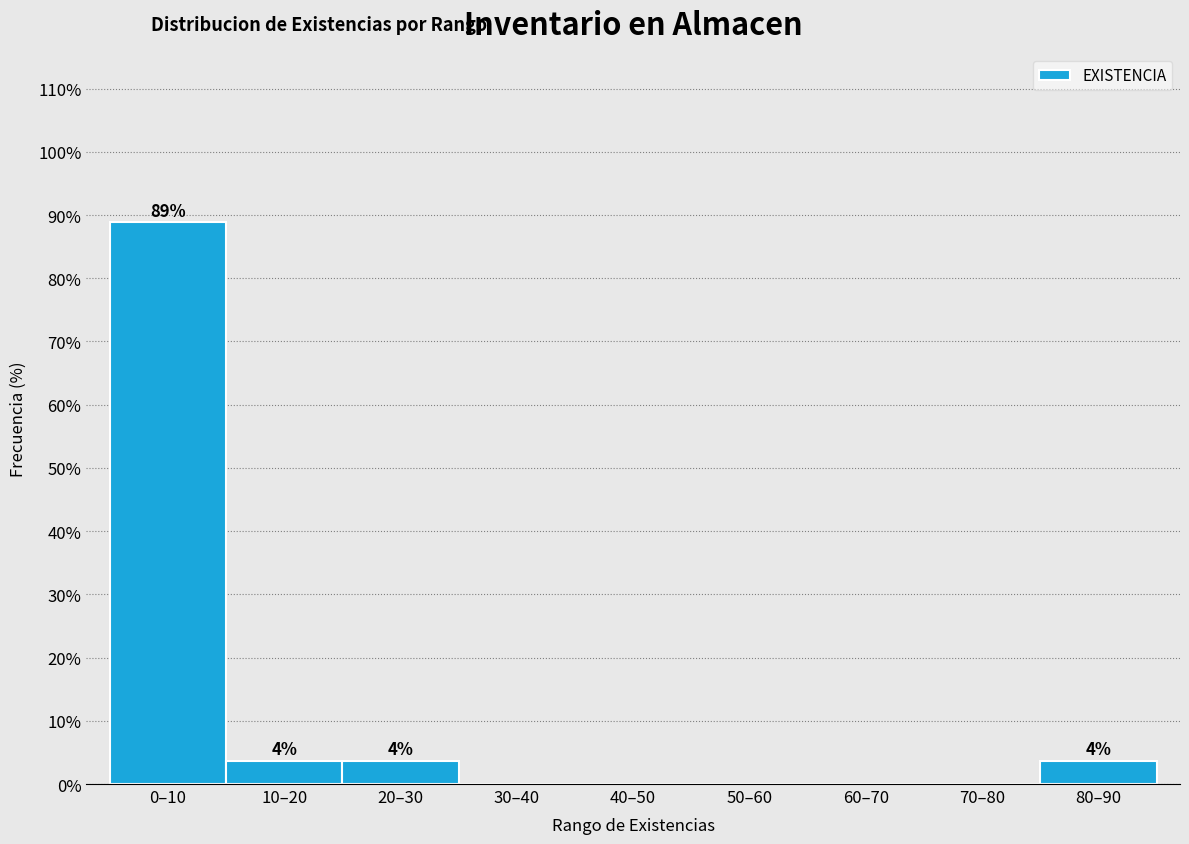

Reading right to left, what are all the values shown in this chart?

80–90=3.7	70–80=0.0	60–70=0.0	50–60=0.0	40–50=0.0	30–40=0.0	20–30=3.7	10–20=3.7	0–10=88.9